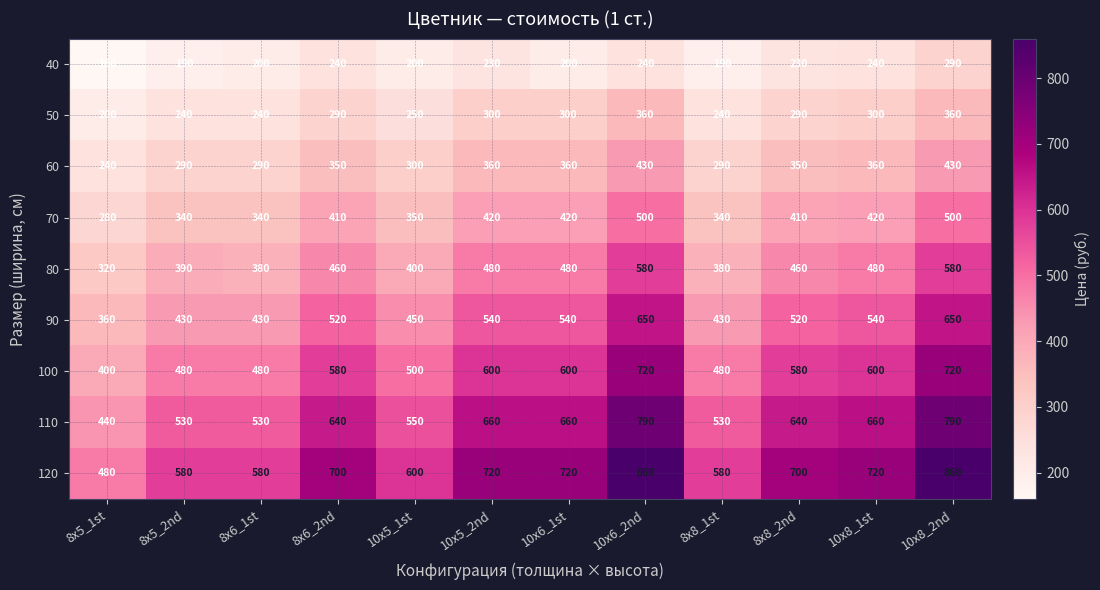

Rank the series by their maximum value, from lowest to highest.

40, 50, 60, 70, 80, 90, 100, 110, 120